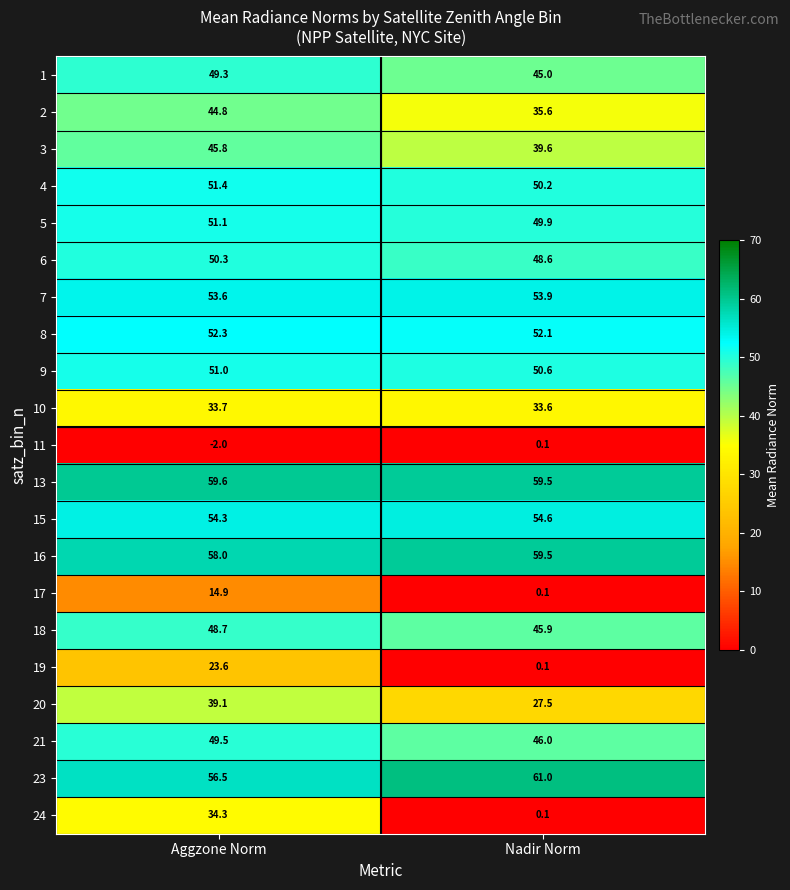

The 3 series shows 64.6 at Aggzone Norm. True or false?

False